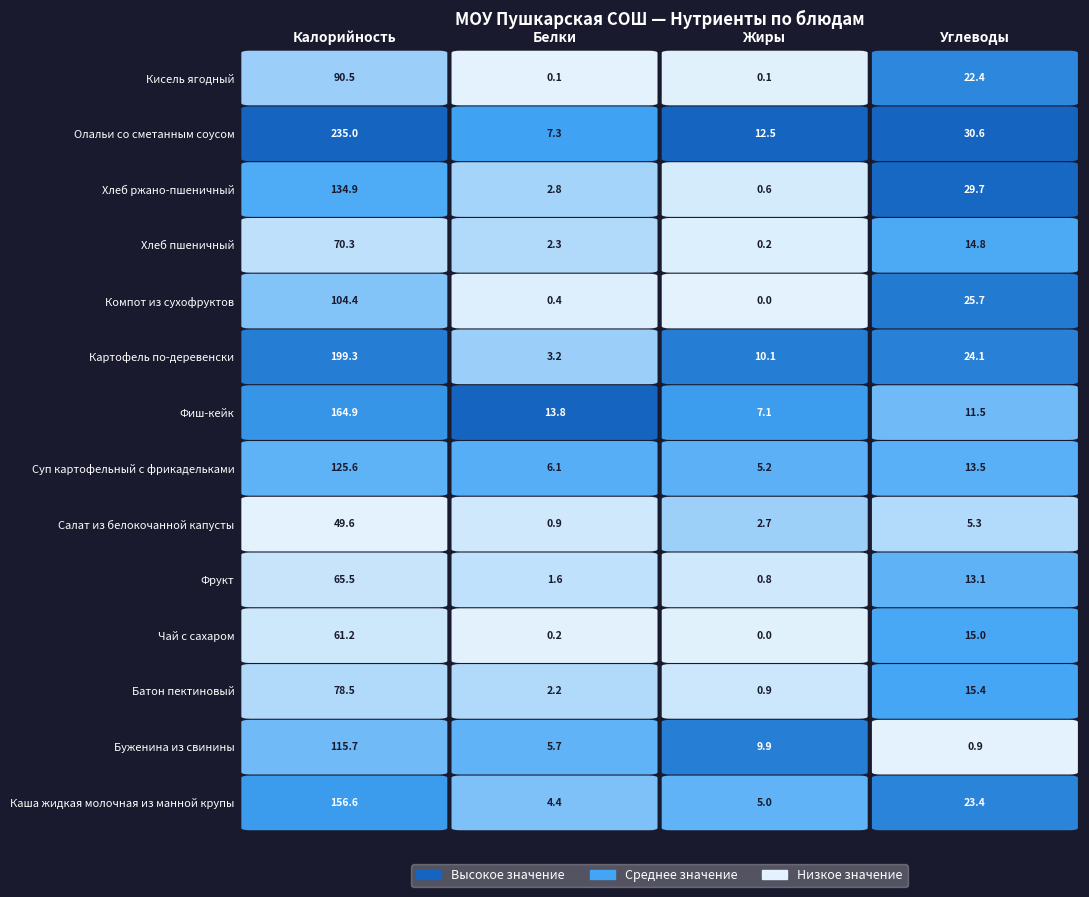

The Хлеб ржано-пшеничный series shows 202.9 at 0. True or false?

False